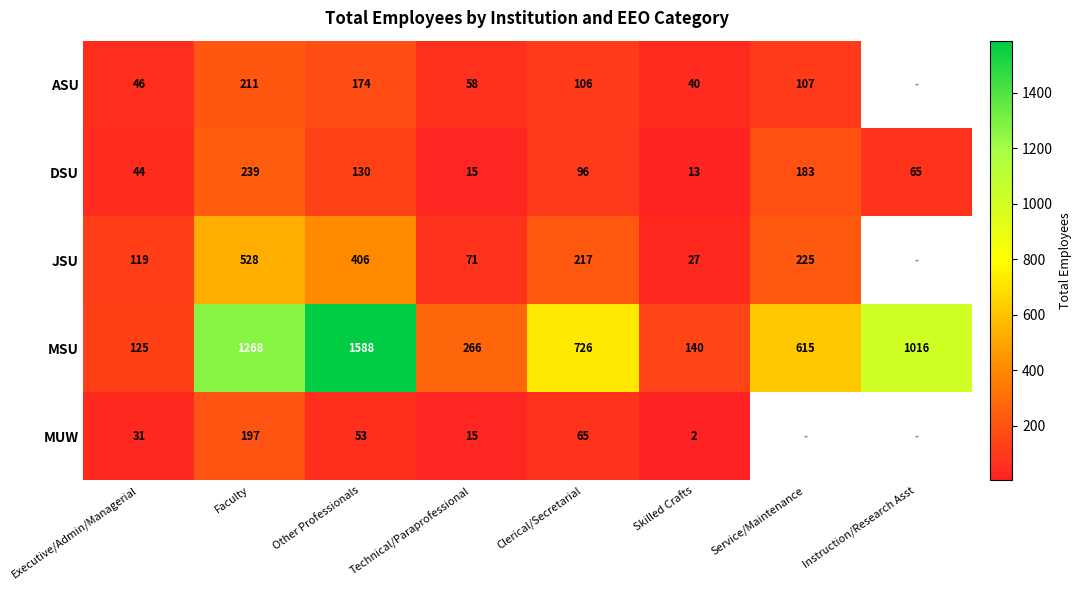

At which label does MSU reach its peak?

Other Professionals